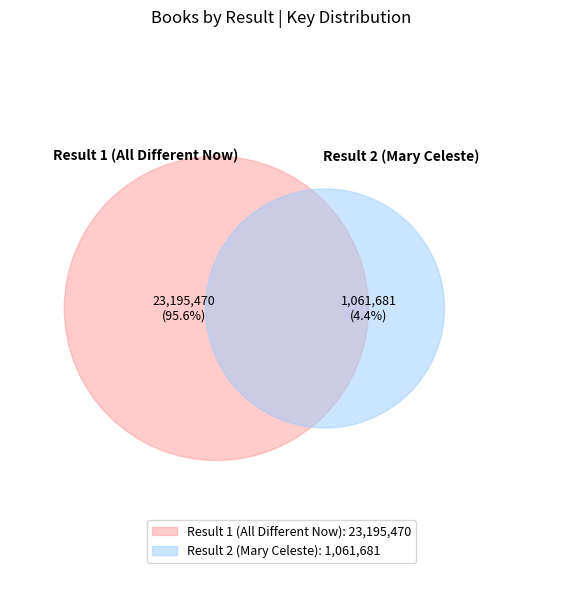

Rank the categories by value from lowest to highest.

Result 2 (Mary Celeste), Result 1 (All Different Now)